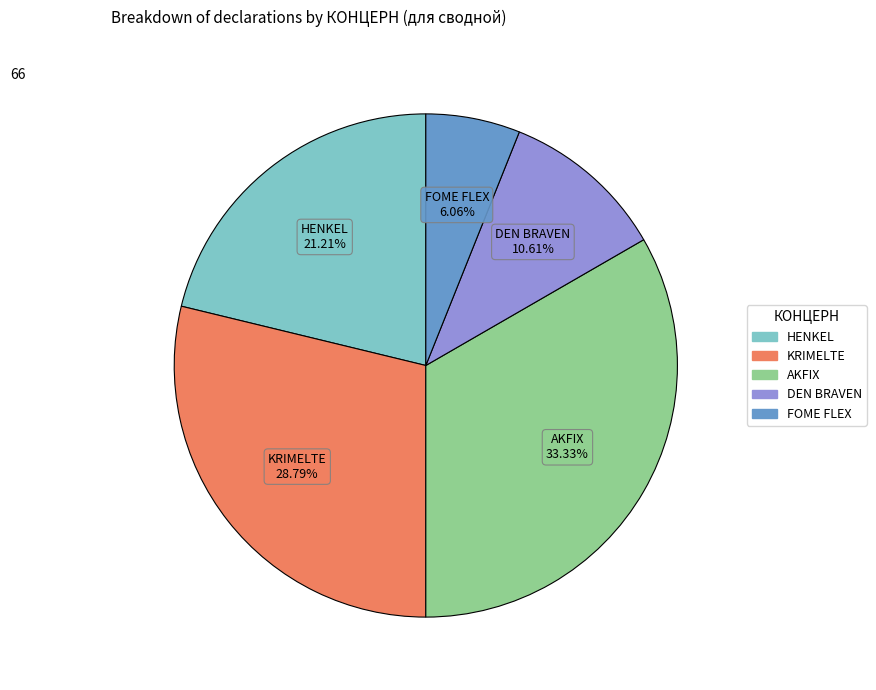

Is there a majority slice in this chart?

No